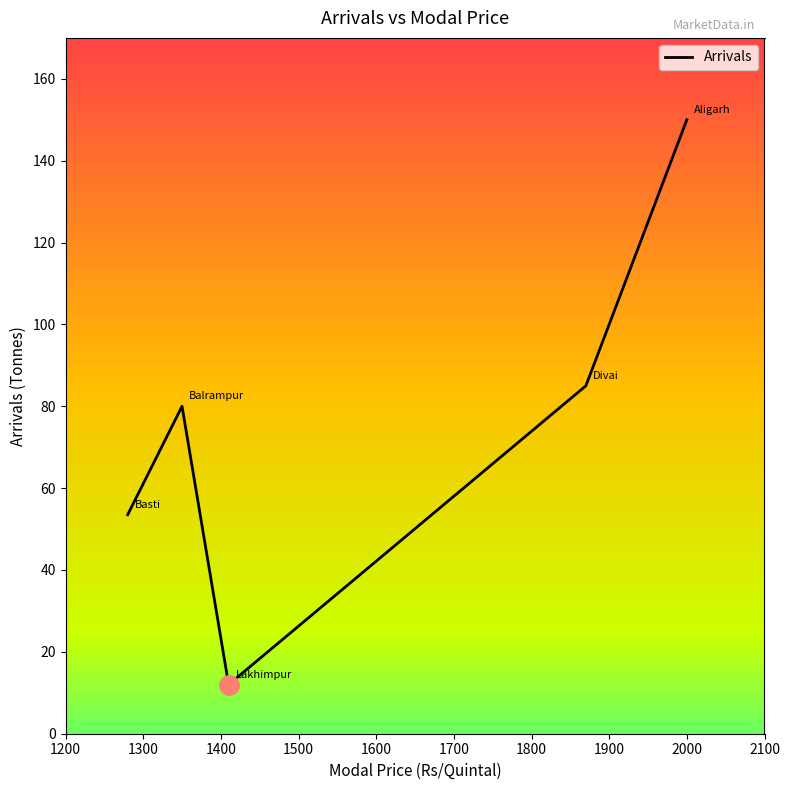

What is the difference between the maximum and minimum values?

138.0